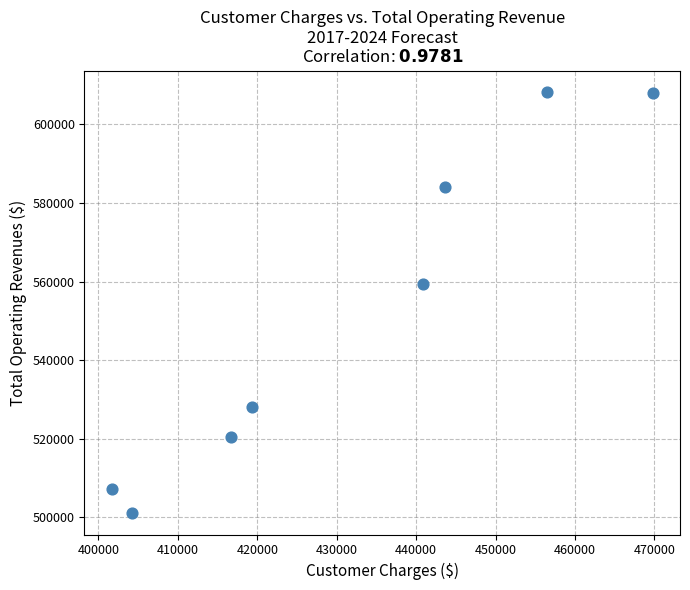

What Y value in the scatter plot is closest to 554679?

559400.6